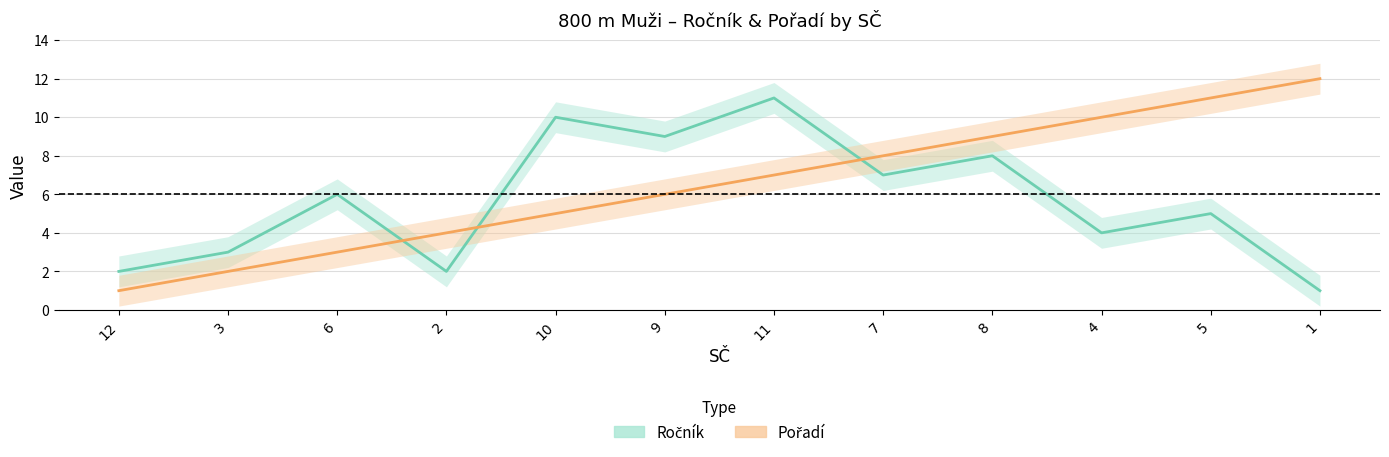

What is the total value across all series at 7?

15